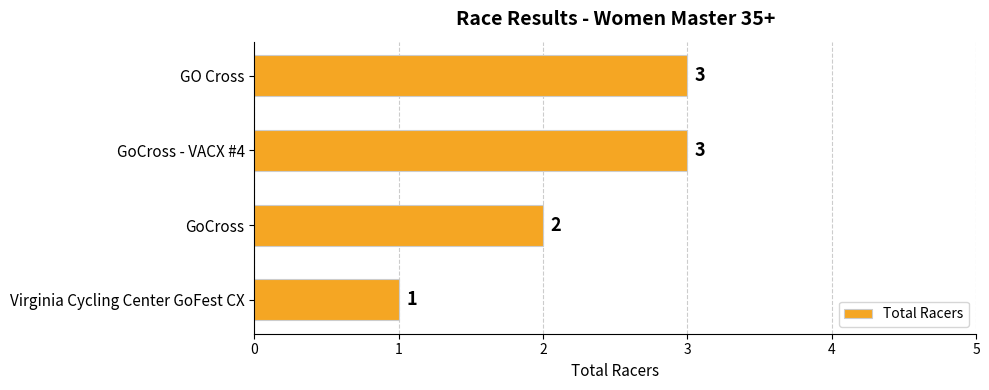

Reading bottom to top, what are all the values shown in this chart?

Virginia Cycling Center GoFest CX=1	GoCross=2	GoCross - VACX #4=3	GO Cross=3